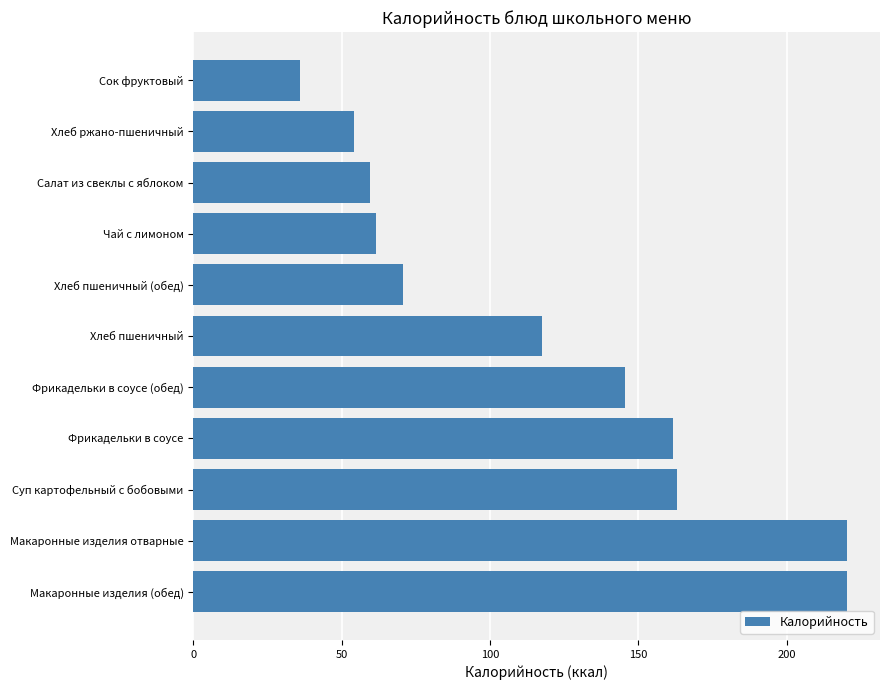

Which label corresponds to the smallest value in the chart?

Сок фруктовый